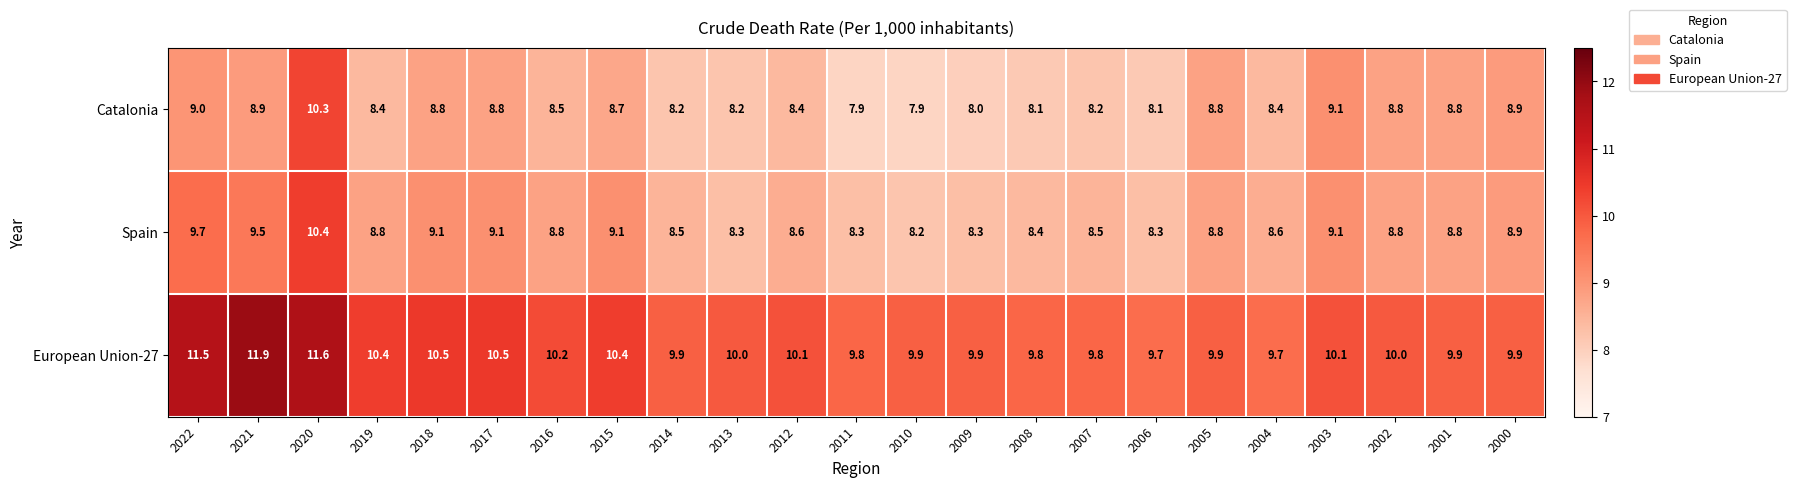

True or false: European Union-27 has a value of 10.1 at 2003.

True